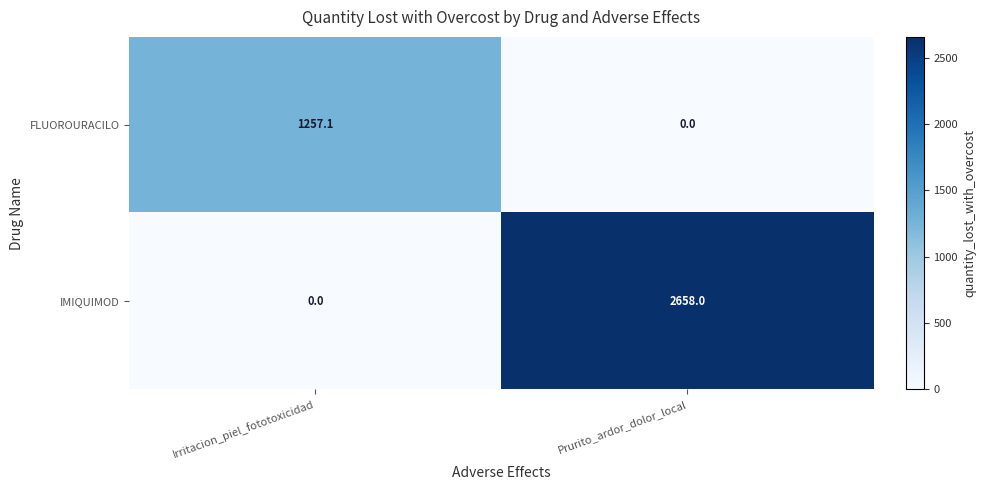

True or false: IMIQUIMOD has a value of -840.1 at Irritacion_piel_fototoxicidad.

False